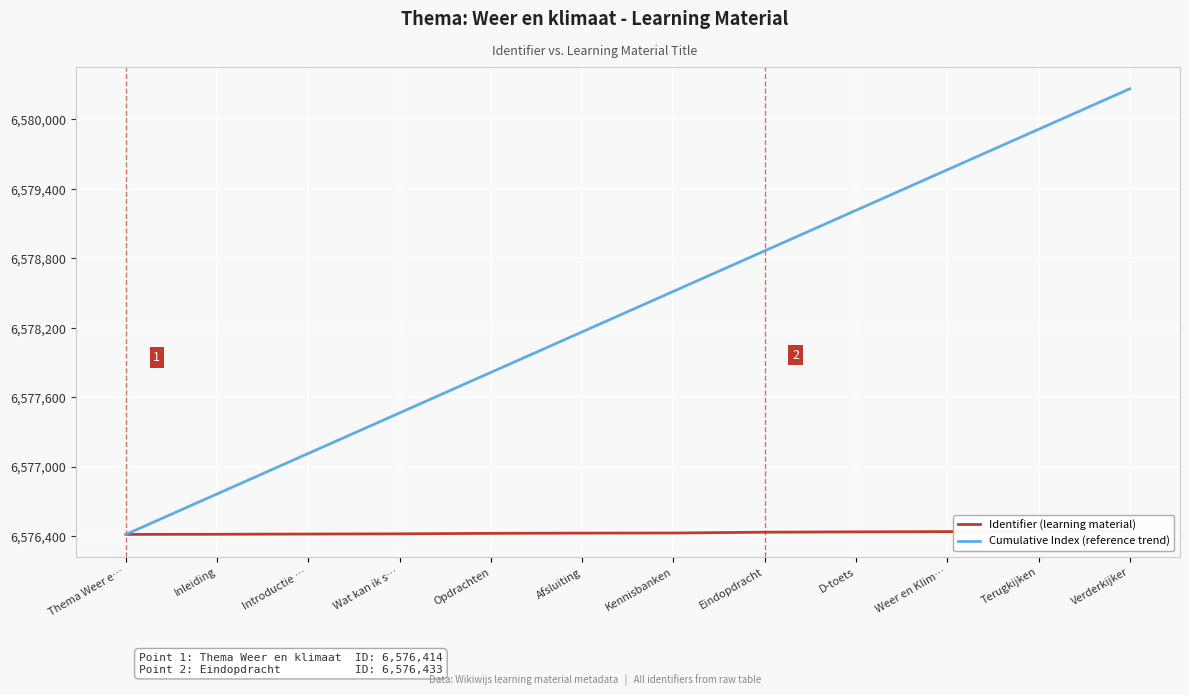

At which label is Cumulative Index (reference trend) closest to 6578339?

Afsluiting